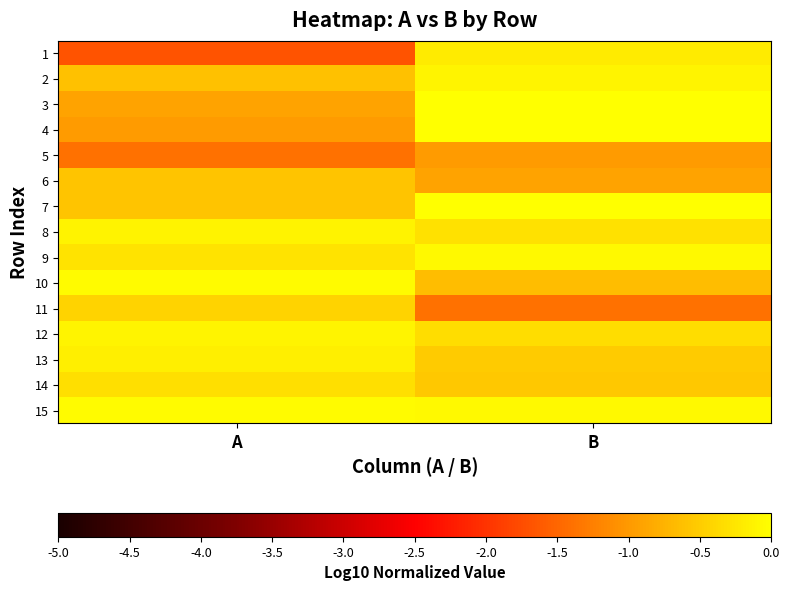

Between A and B, which is larger?

B